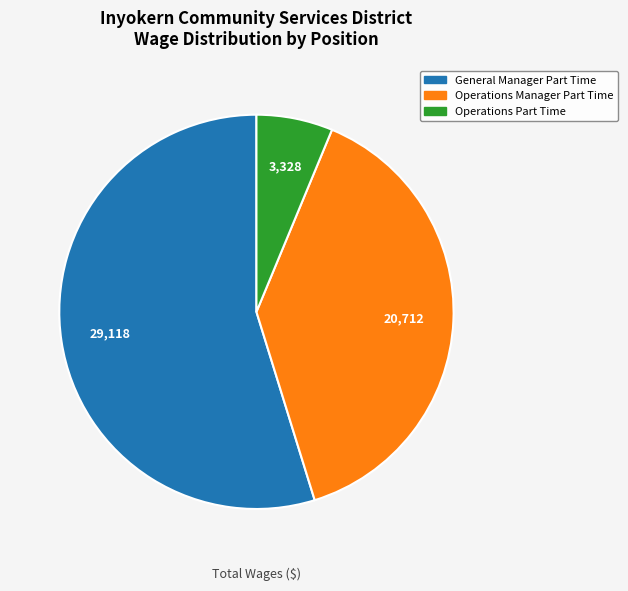

Which category accounts for the majority?

General Manager Part Time